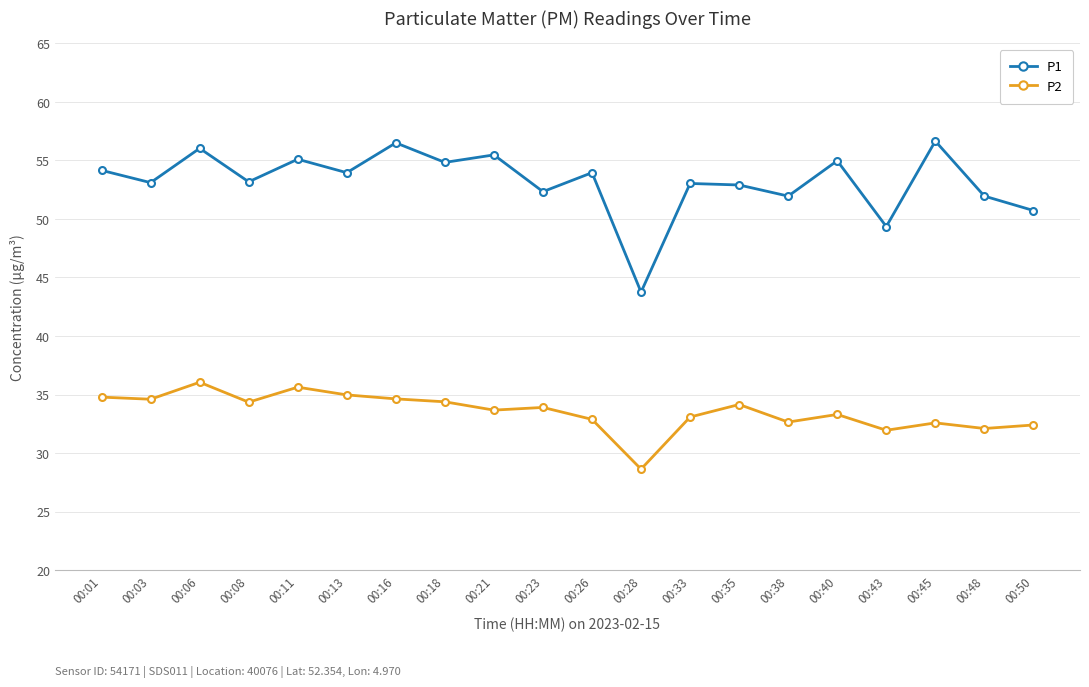

Where is the first local minimum for P1?

00:03